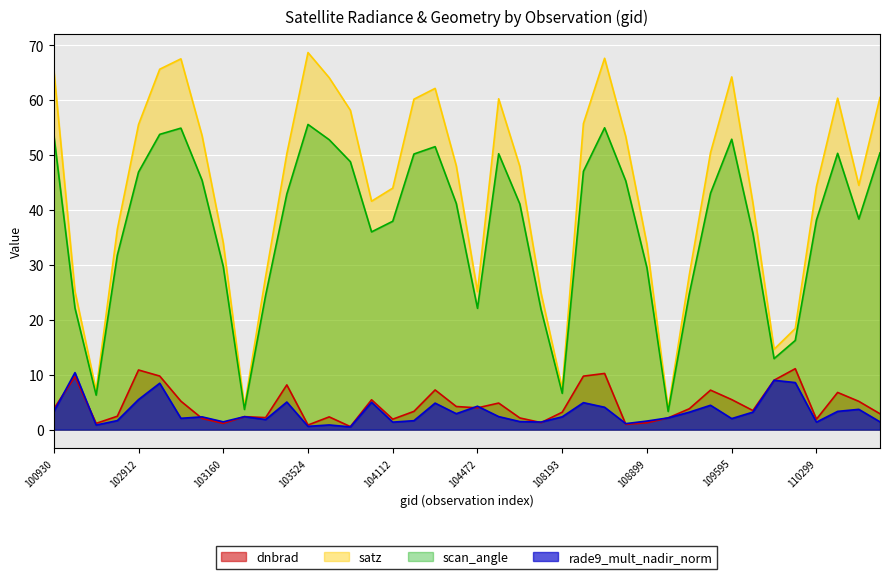

Rank the categories by dnbrad value from lowest to highest.

103643, 103524, 108729, 103160, 102671, 108899, 108015, 110299, 104112, 103040, 107843, 109072, 103397, 103634, 103279, 102792, 114324, 108193, 104229, 109780, 100930, 109244, 104472, 104355, 107659, 114210, 103032, 103761, 109595, 110472, 109422, 104236, 103515, 109954, 102551, 108542, 102920, 108715, 102912, 110127